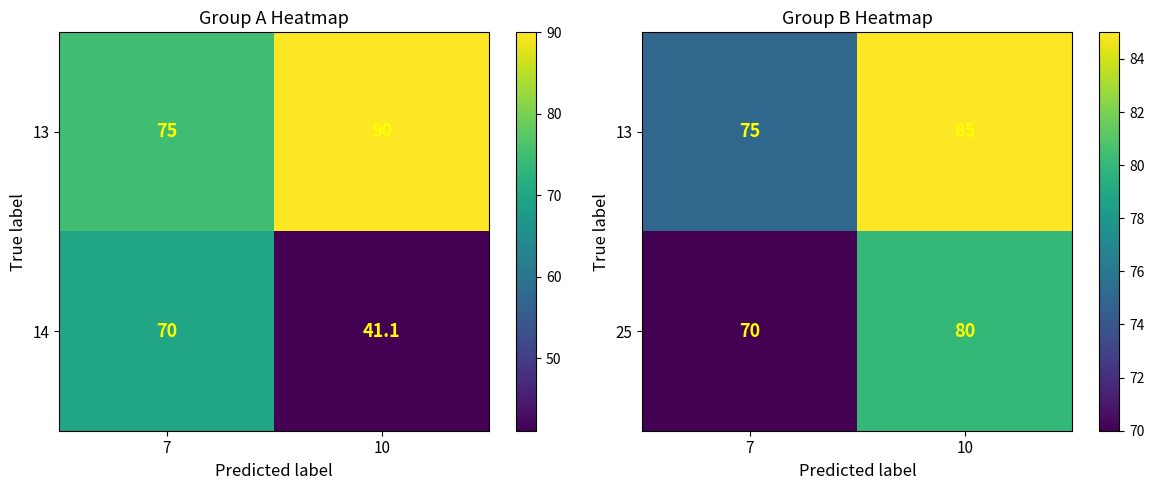

List the labels in order of 25 value, largest first.

10, 7